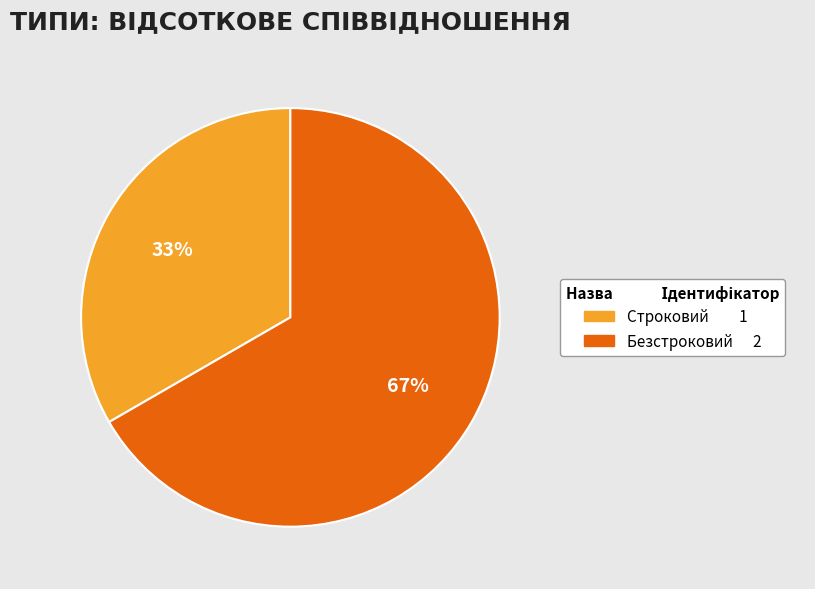

To the nearest percent, what is the combined percentage of Безстроковий 2 and Строковий 1?

100%